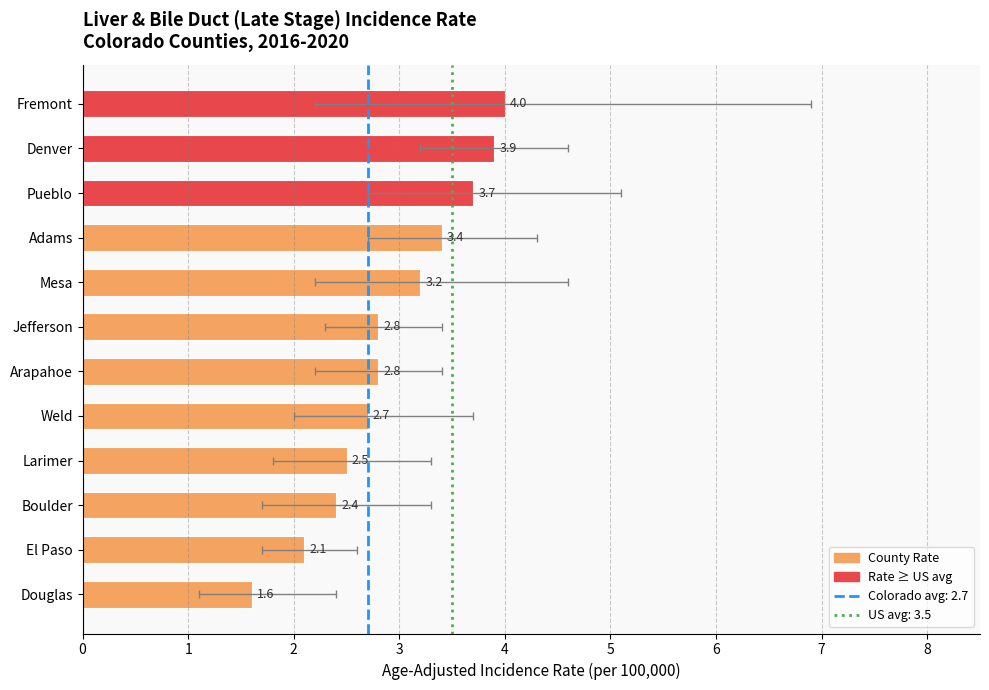

How many values are below 2?

1